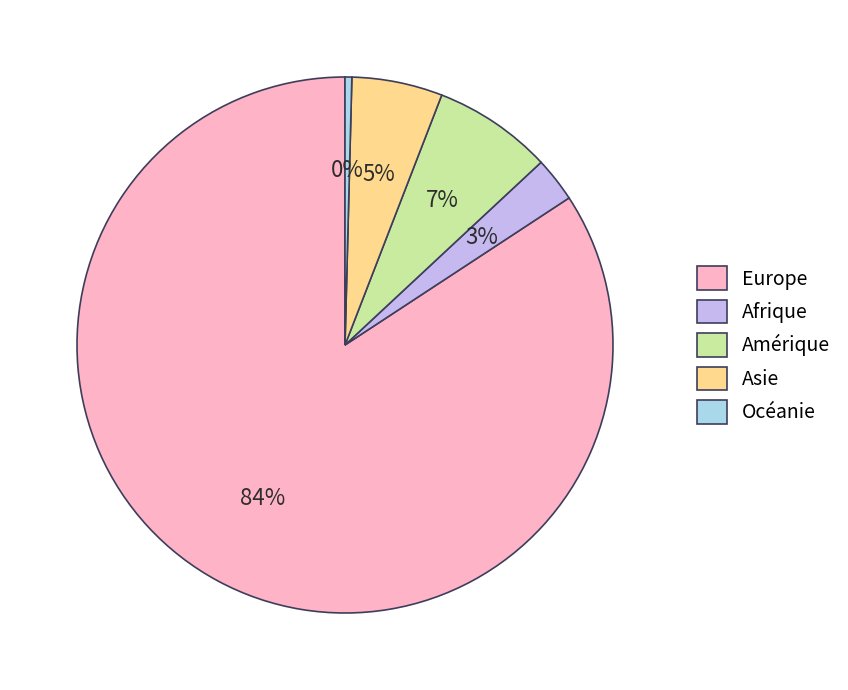

How many slices are in this pie chart?

5